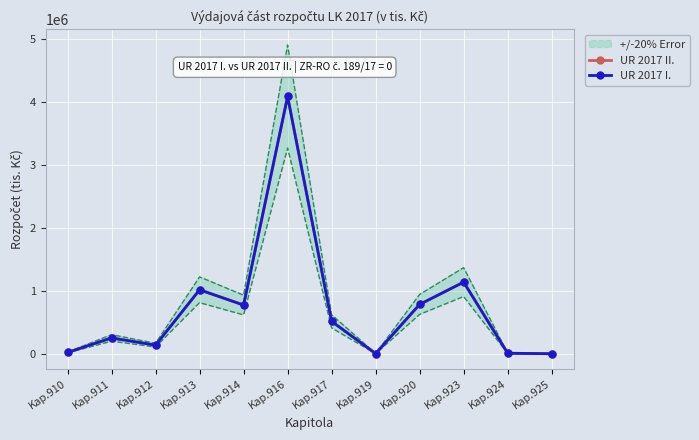

How many data points in UR 2017 I. are less than 523824?

6